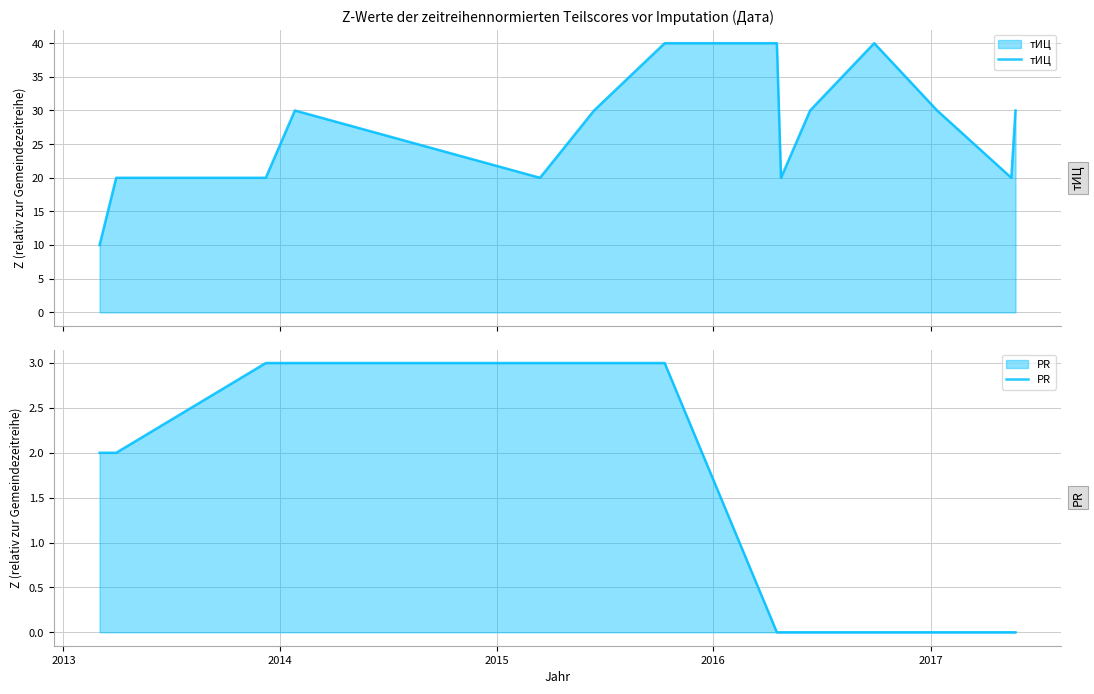

What is the lowest value of the тИЦ series?

10